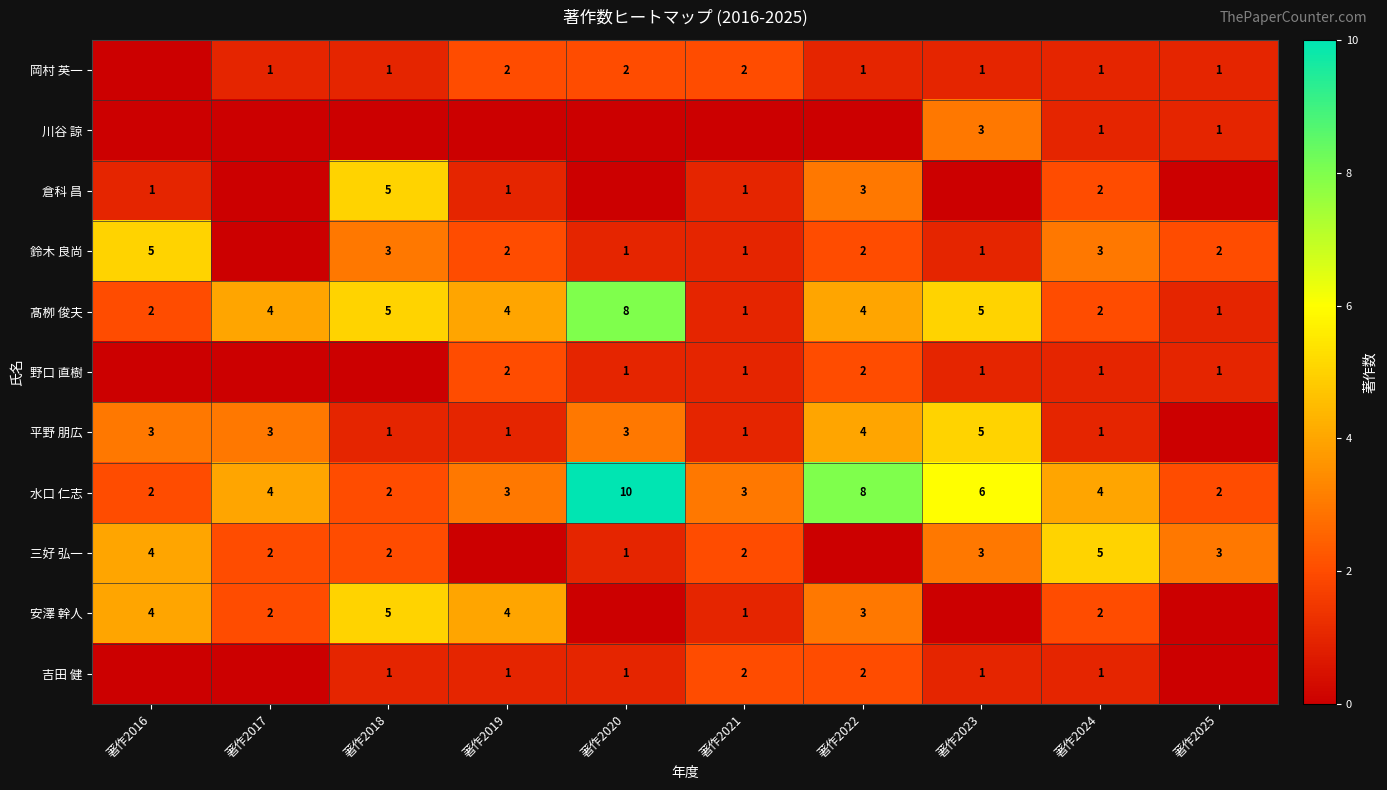

Is the value of 吉田 健 at 著作2020 greater than the value of 鈴木 良尚 at 著作2024?

No